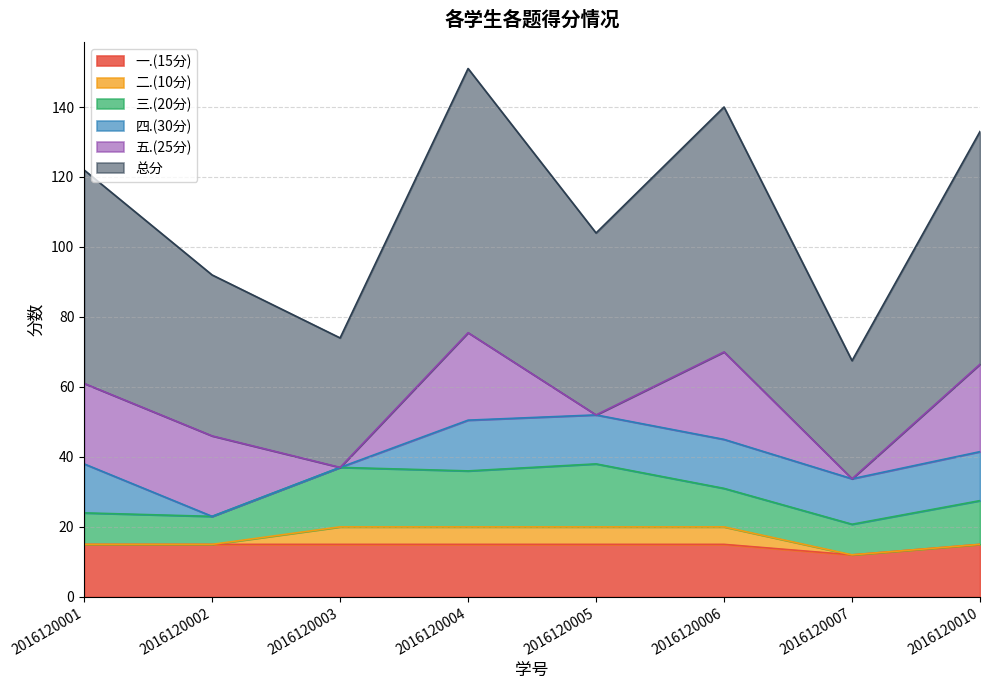

Rank the categories by 二.(10分) value from highest to lowest.

2016120003, 2016120004, 2016120005, 2016120006, 2016120001, 2016120002, 2016120007, 2016120010